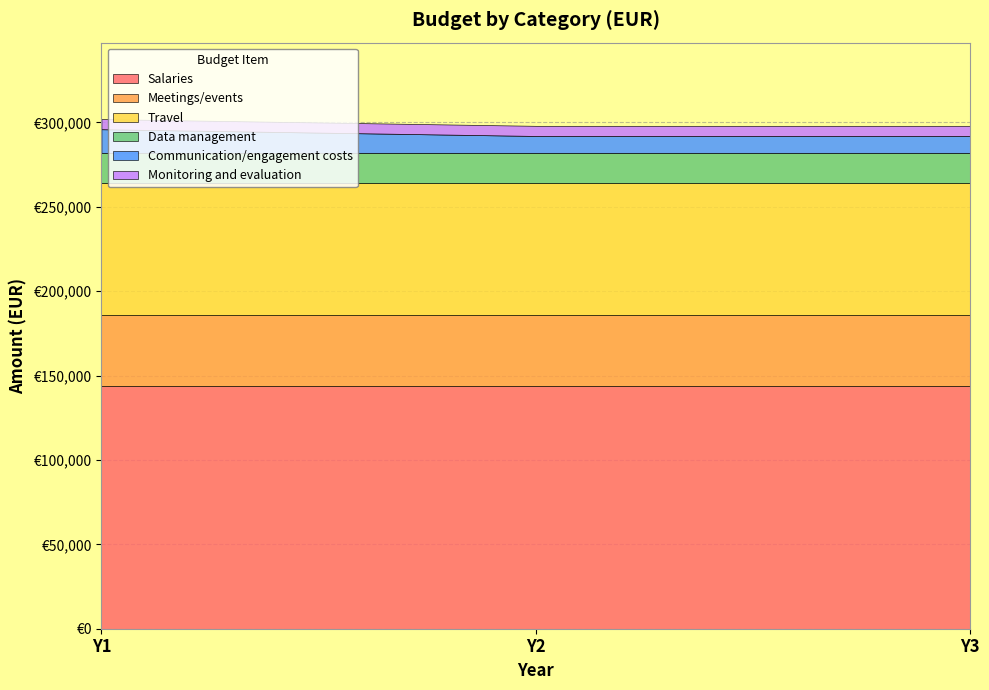

What is the minimum value shown in the chart?

6000